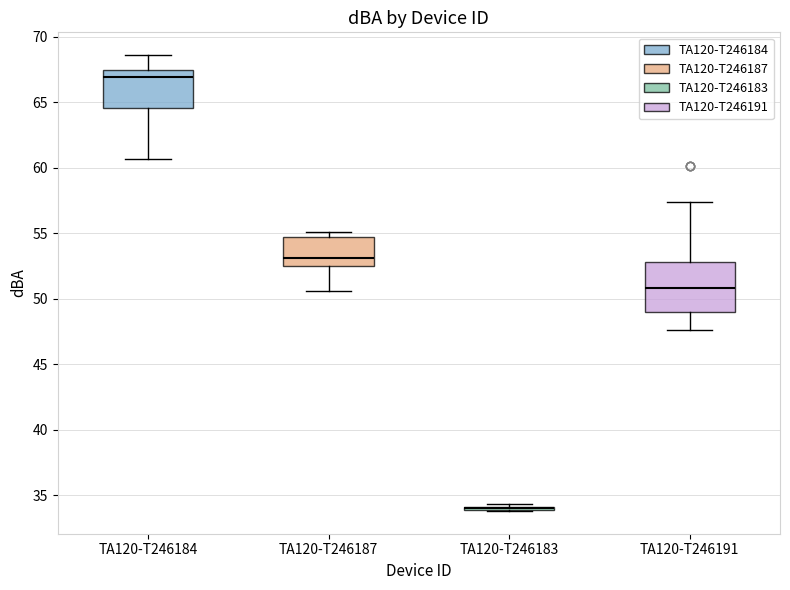

Where is the upper edge of the box for TA120-T246191 on the y-axis? The values are not printed on the chart, so give them approximately, as read against the axis.

53.0